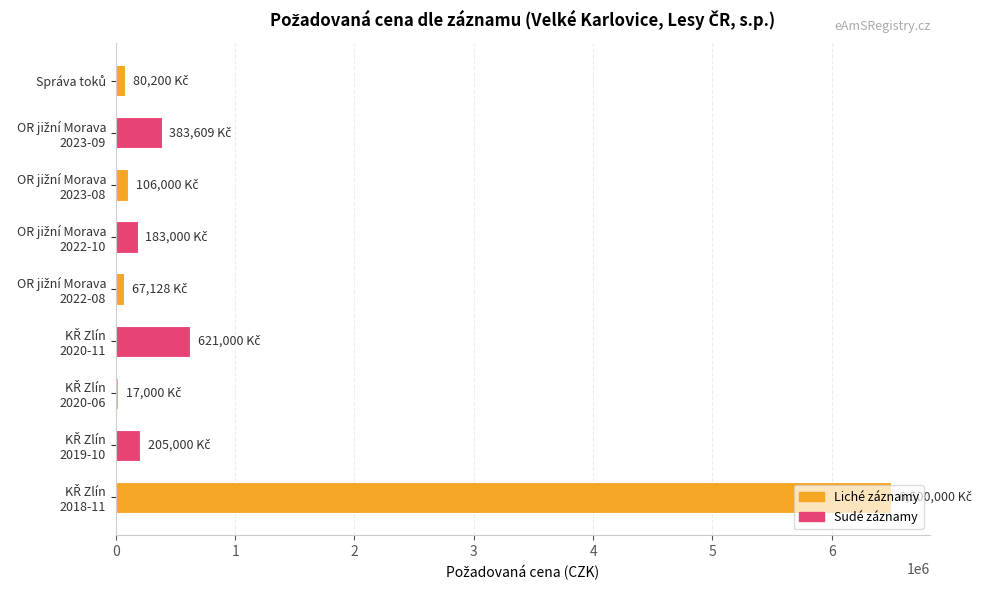

How many categories are shown in the chart?

9